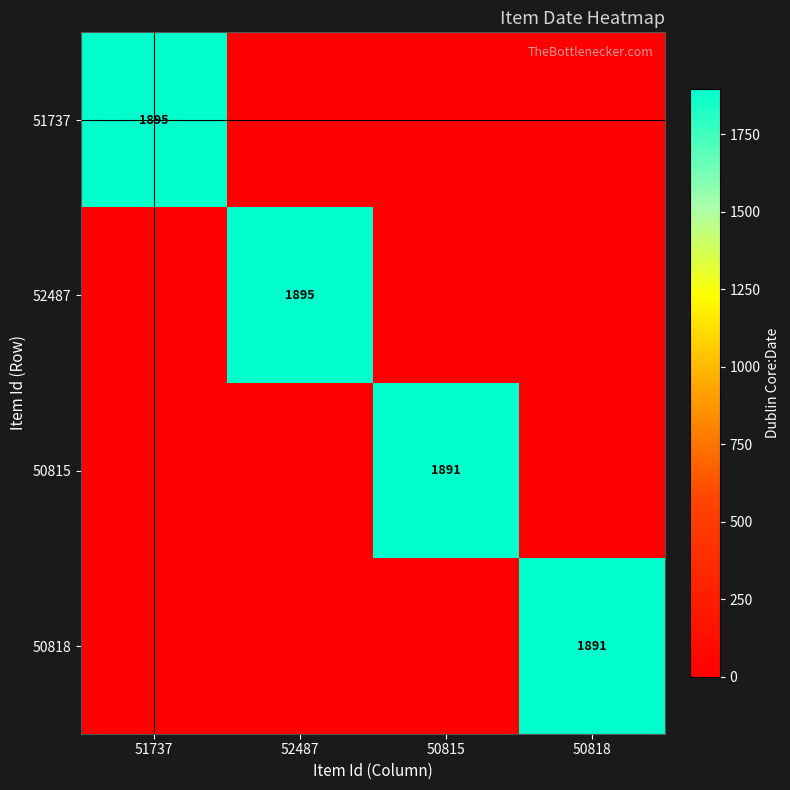

True or false: 52487 has a value of 736 at 52487.

False